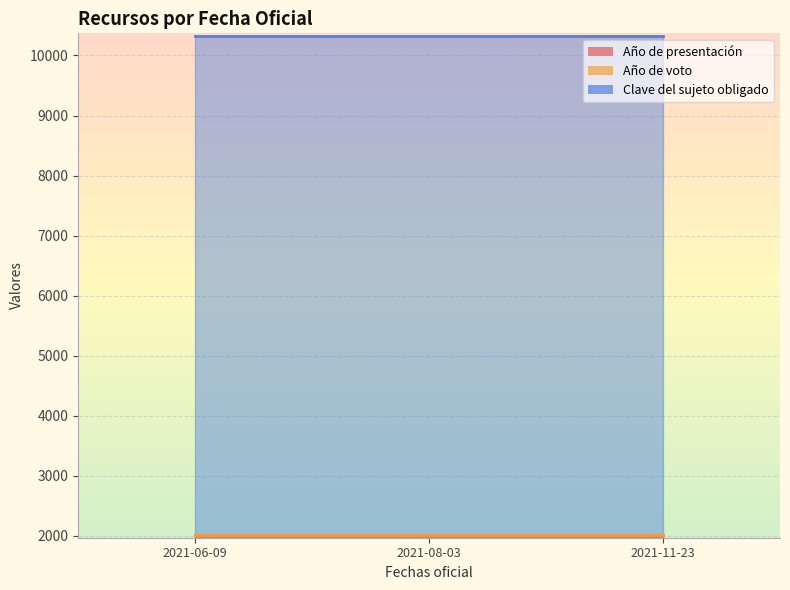

What position from the right is 2021-11-23?

1